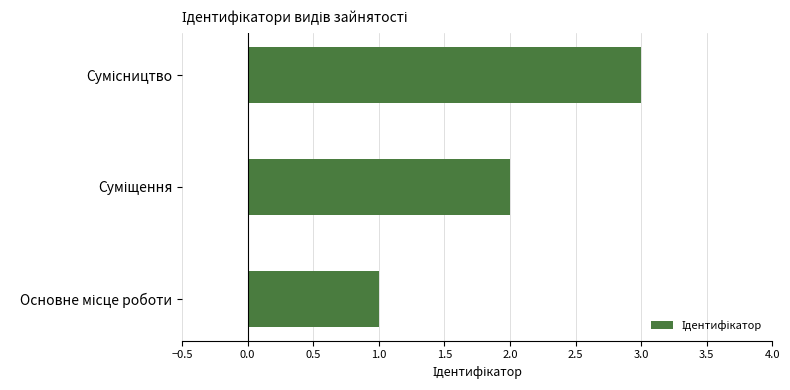

Does the chart contain stacked bars?

No